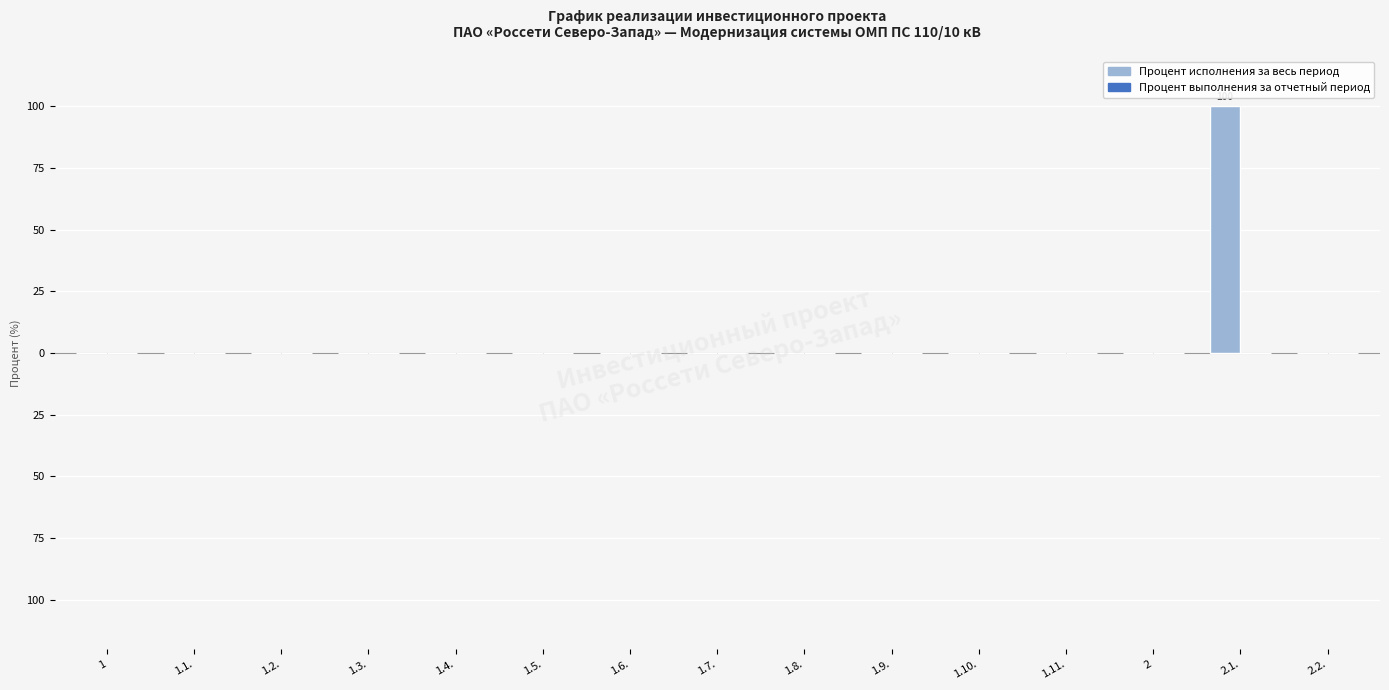

Are the bars horizontal?

No